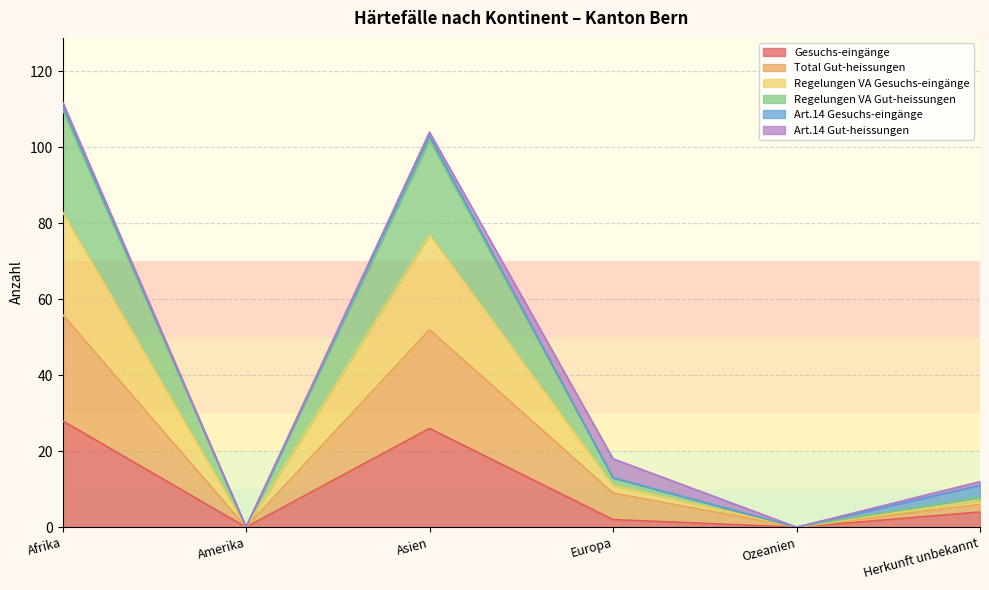

What is the sum of the Gesuchs-eingänge values at Afrika and Amerika?

28